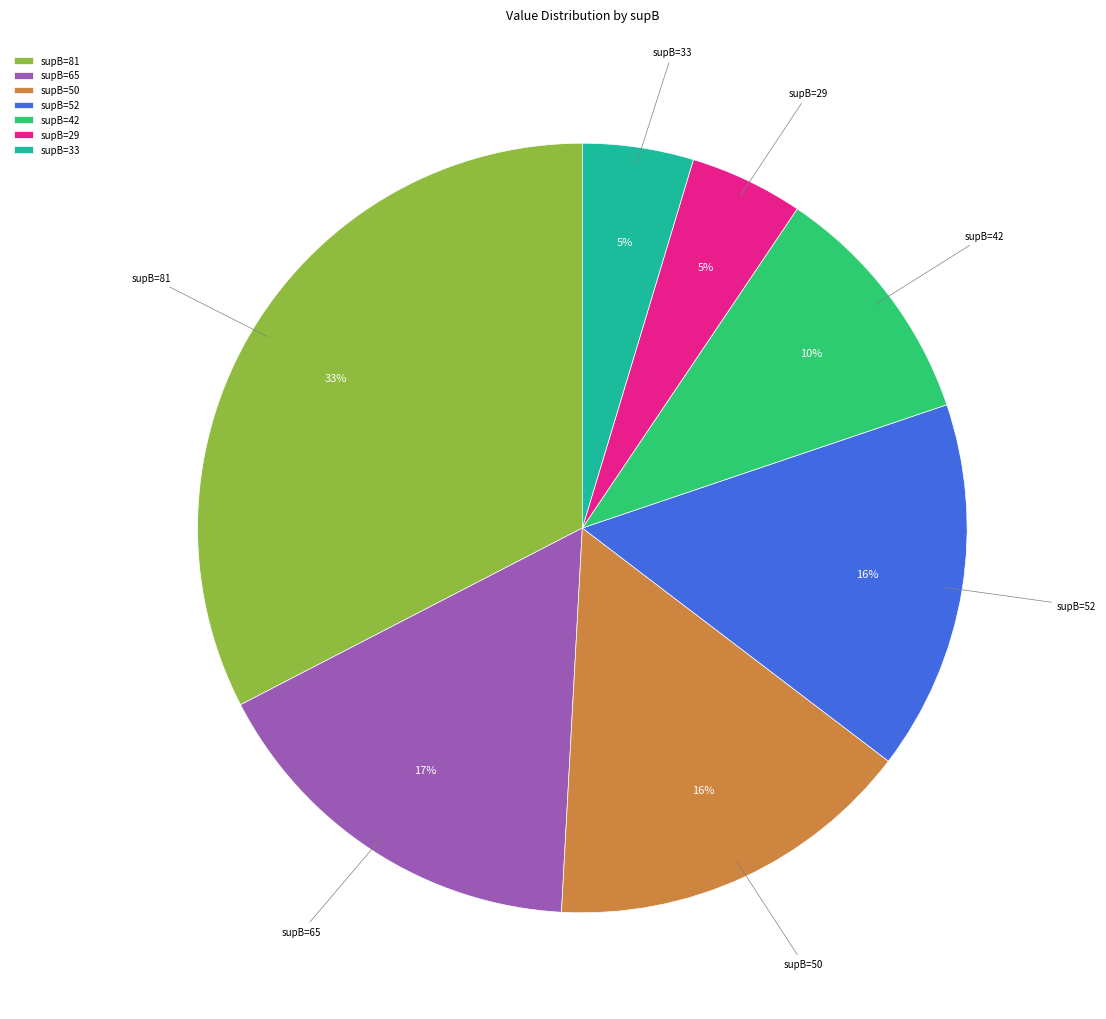

How many segments does this pie chart have?

7